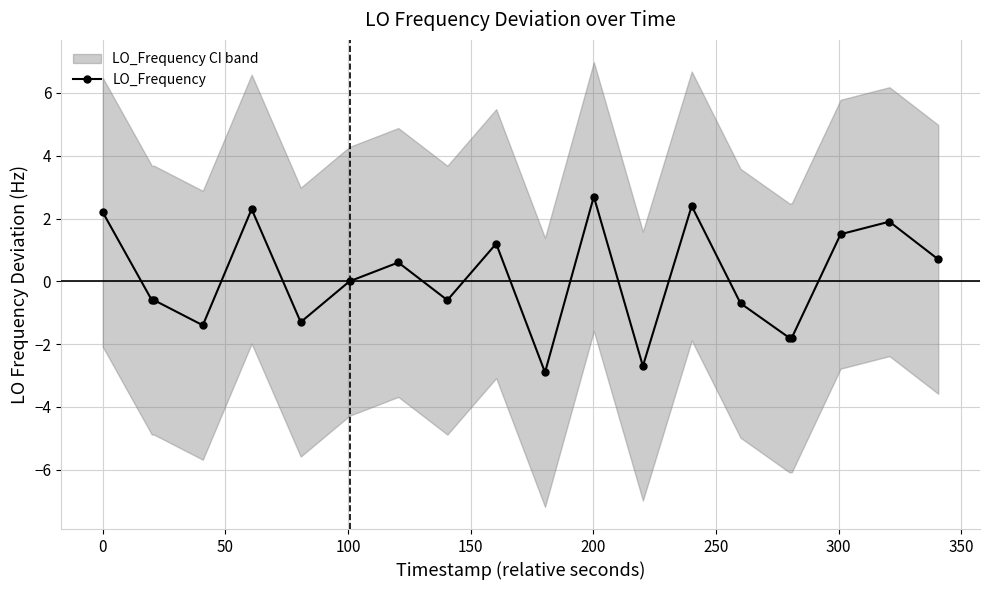

What is the value of the LO_Frequency point at the 10th from the left?

1.2